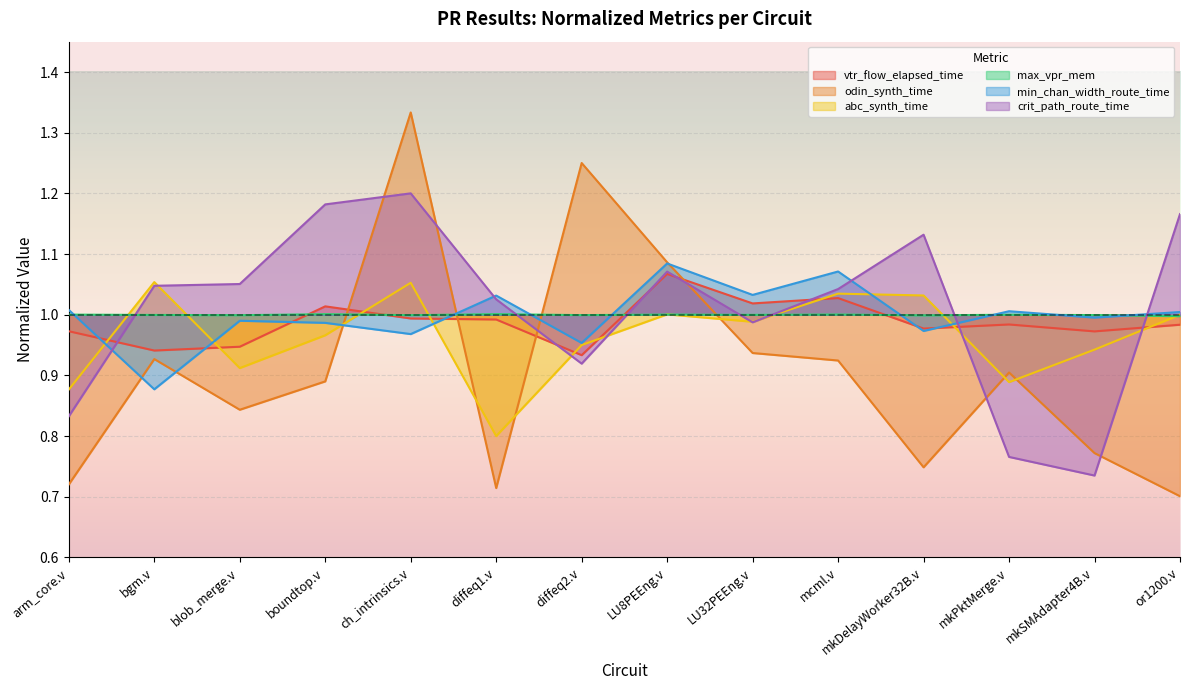

The value of abc_synth_time at diffeq2.v is 0.5. True or false?

False